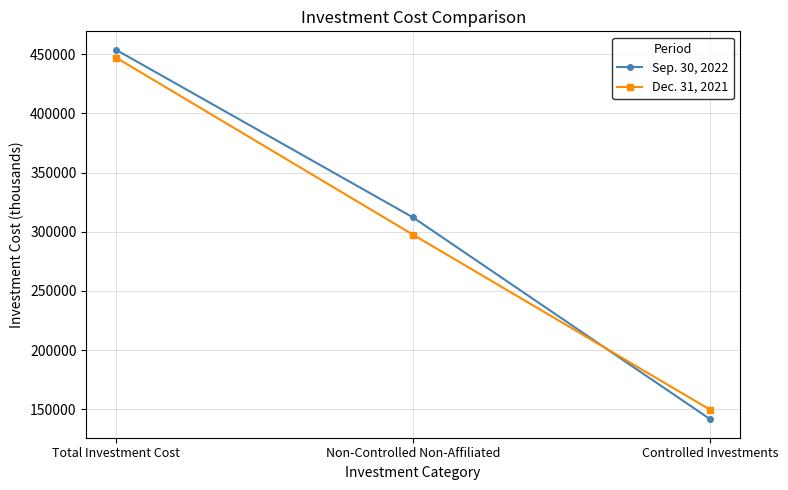

List the series in order of their overall mean, lowest first.

Dec. 31, 2021, Sep. 30, 2022